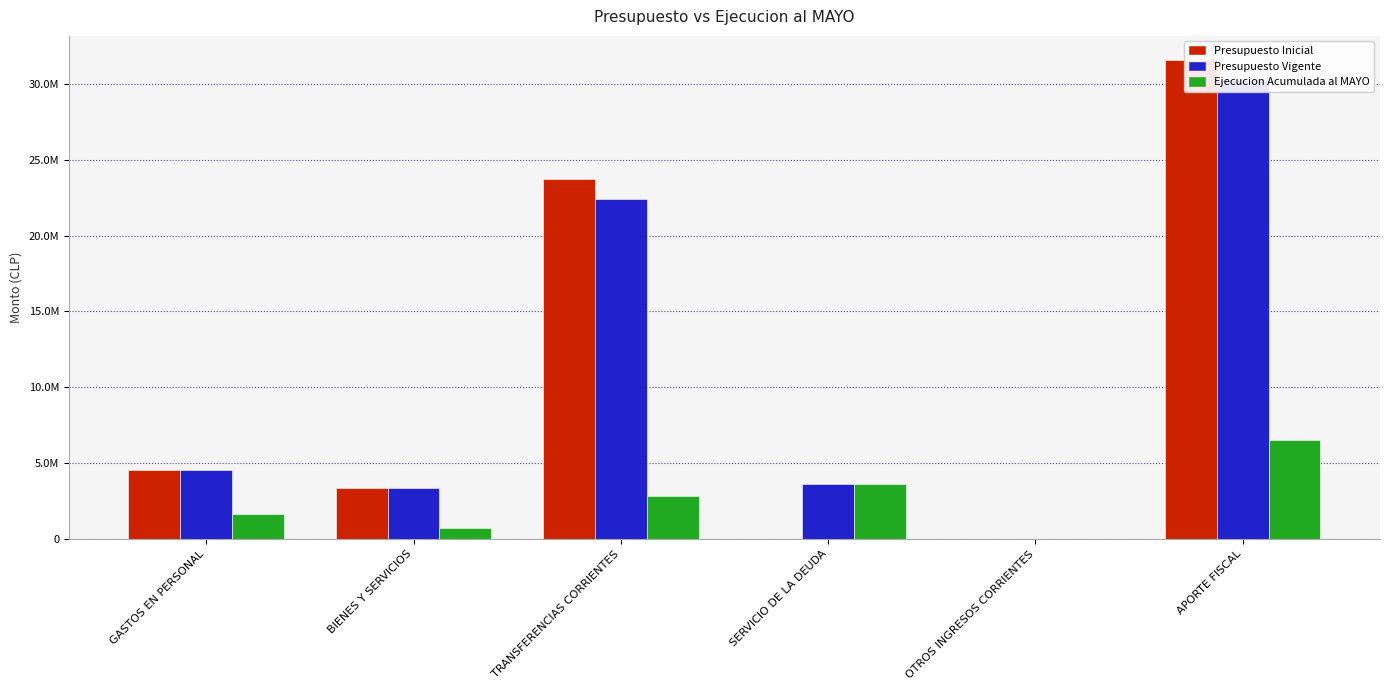

How many values in the Ejecucion Acumulada al MAYO series are below 2825431?

3